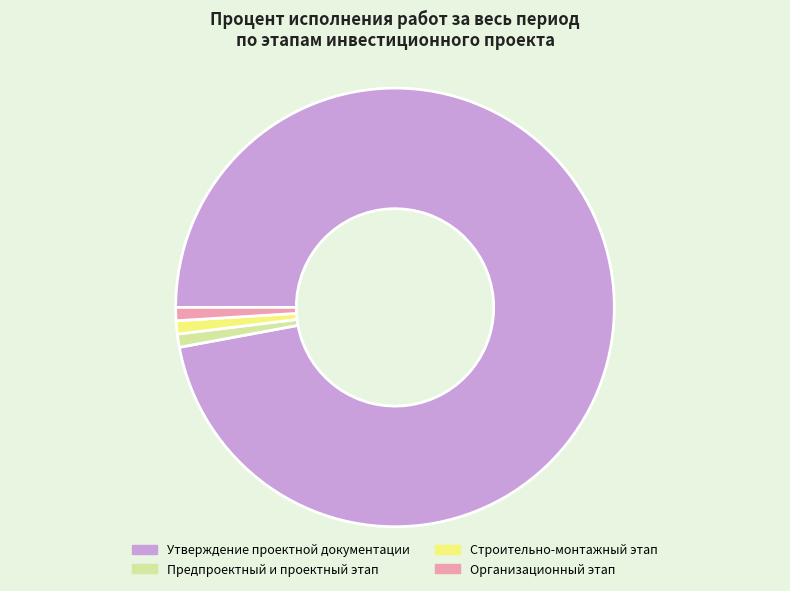

Does any single category account for the majority?

Yes